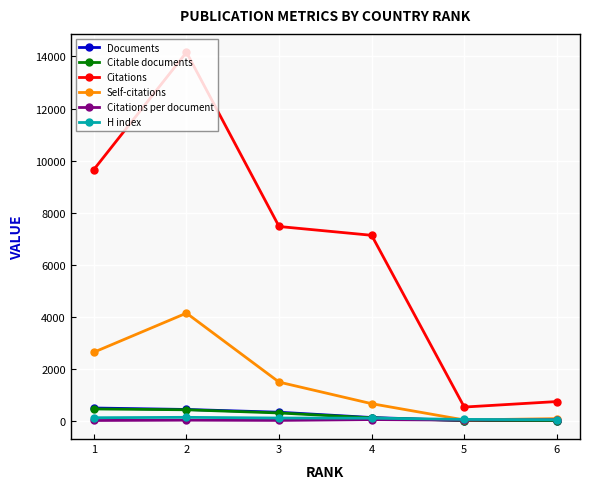

At which category is the sum across all series the highest?

2